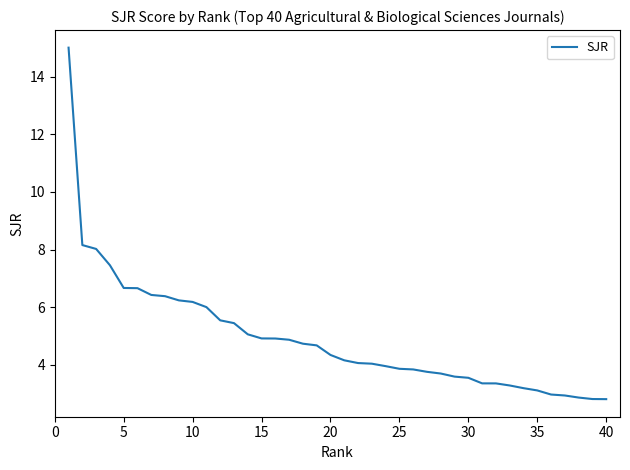

What is the difference between the maximum and minimum values?

12.2